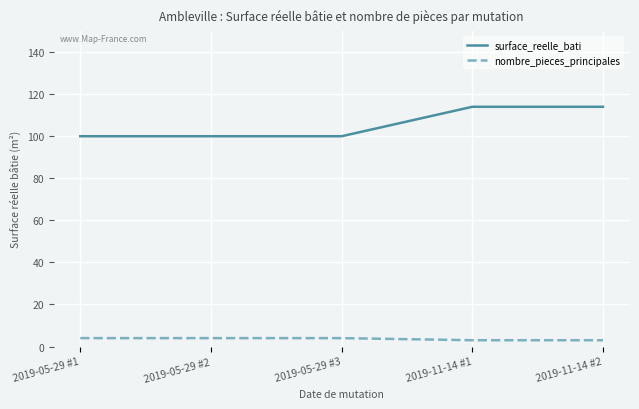

What is the difference between the highest and lowest values at 2019-11-14 #1?

111